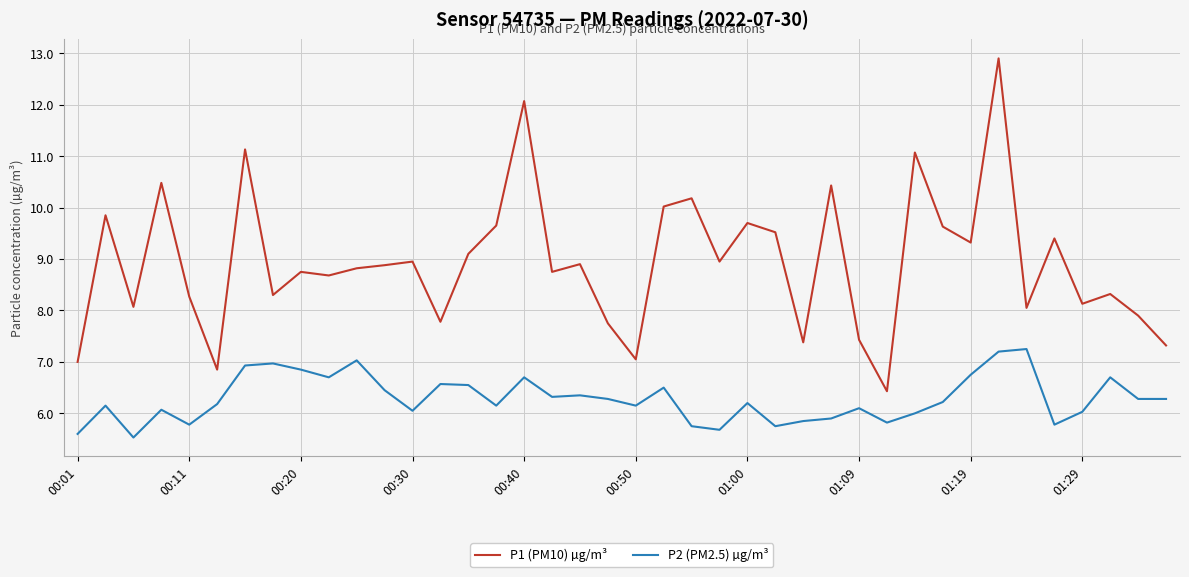

Which series has the largest total across all categories?

P1 (PM10) µg/m³